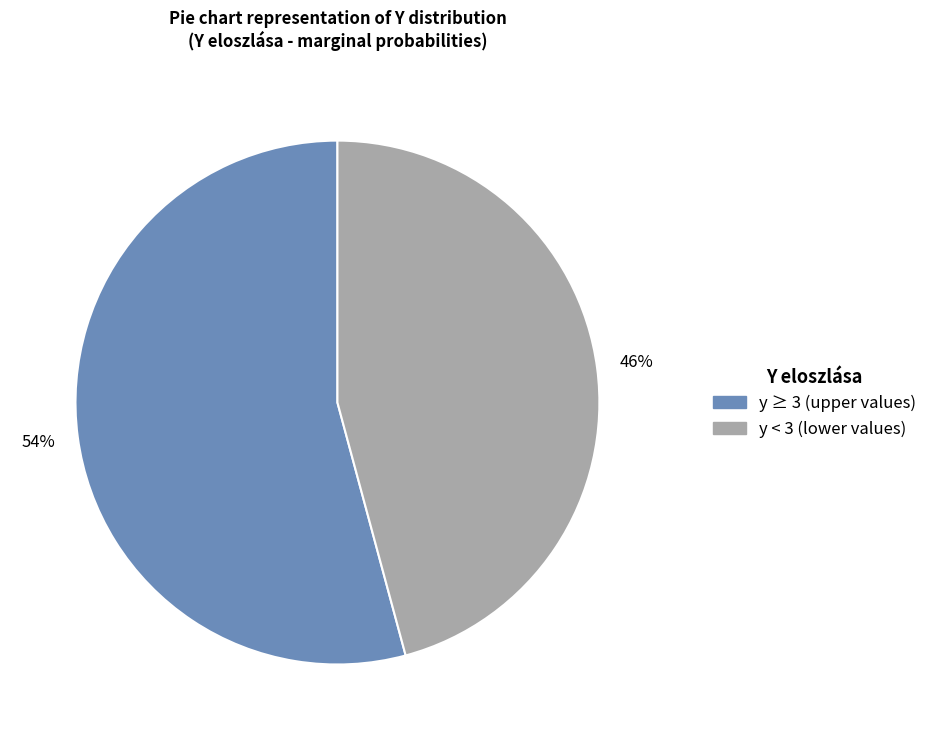

How many slices are in this pie chart?

2